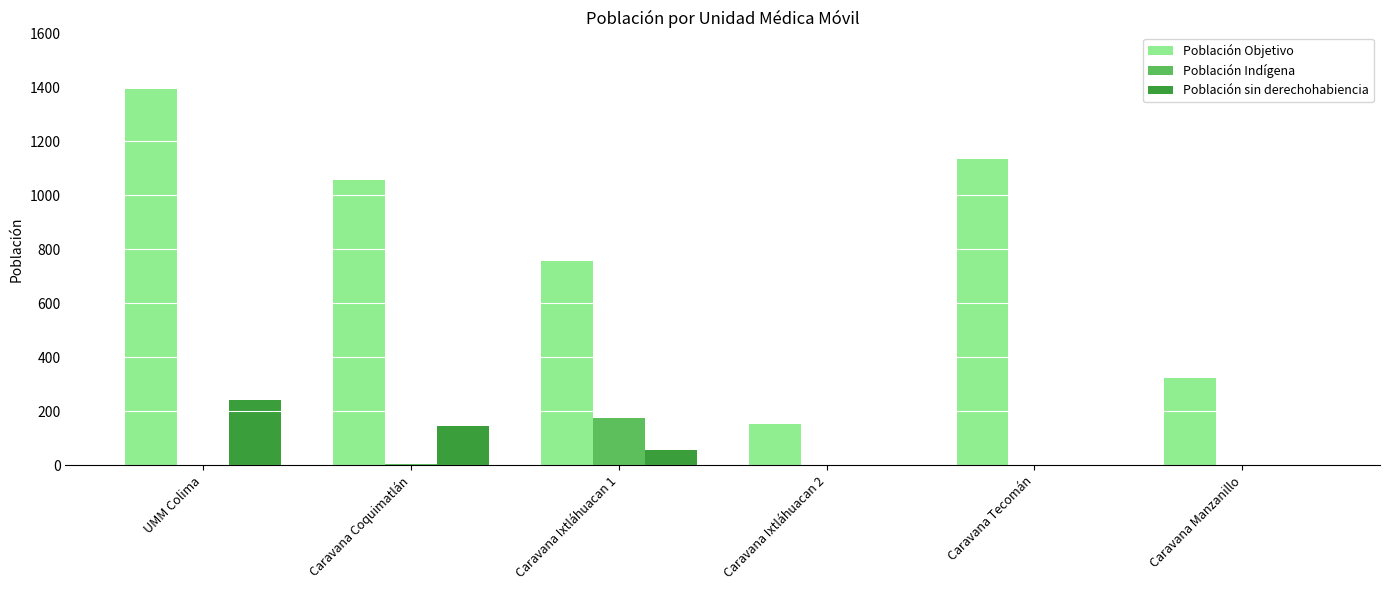

Count the number of categories in the chart.

6